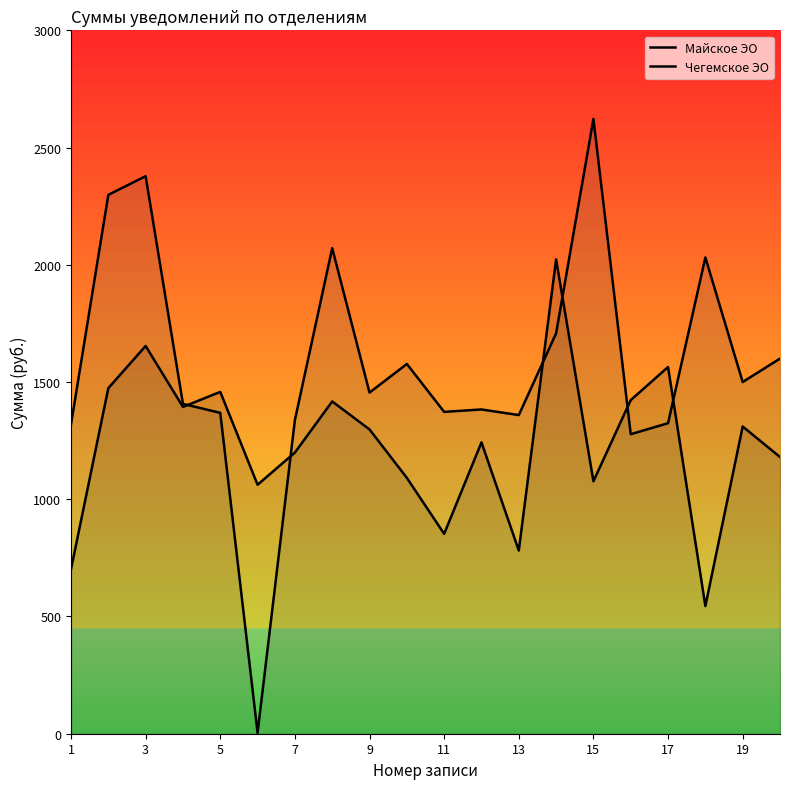

Does the chart display data point markers on the line(s)?

No